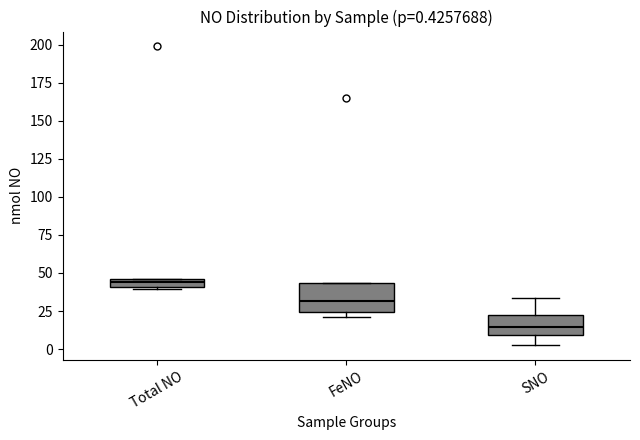

Which box's median line is the lowest?

SNO